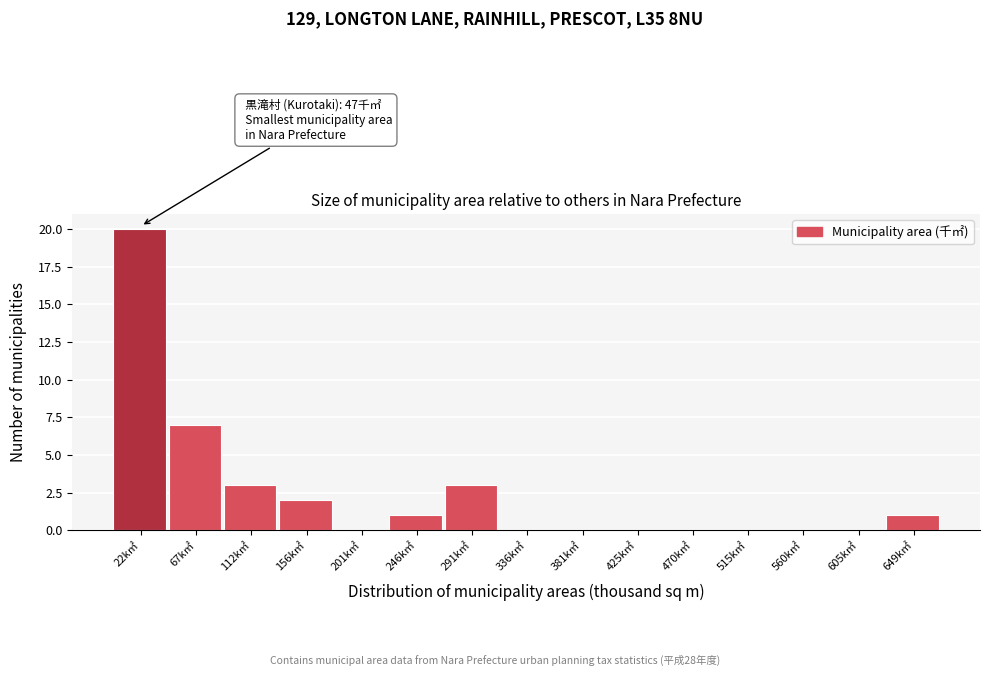

Reading left to right, list all the values displayed in this chart.

22k㎡=20	67k㎡=7	112k㎡=3	156k㎡=2	201k㎡=0	246k㎡=1	291k㎡=3	336k㎡=0	381k㎡=0	425k㎡=0	470k㎡=0	515k㎡=0	560k㎡=0	605k㎡=0	649k㎡=1